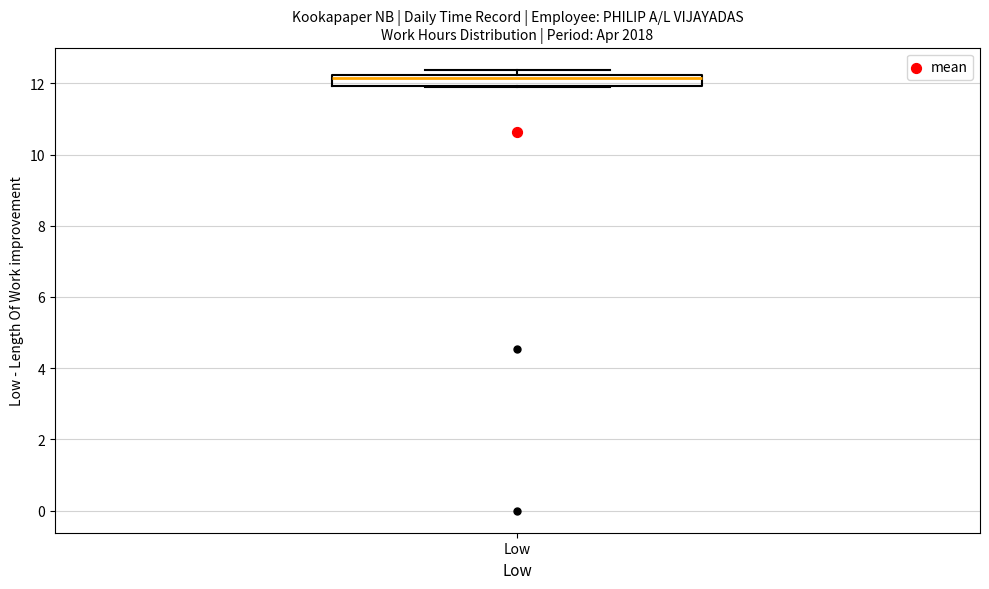

Transcribe this box plot: give where the median line is, the range the box spans, and where the two whiskers end, as read against the y-axis. The values are not printed on the chart, so give them approximately, as read against the axis.

median 12.2 (just below the box's upper edge), box 12.0 to 12.2, whiskers 12.0 to 12.4